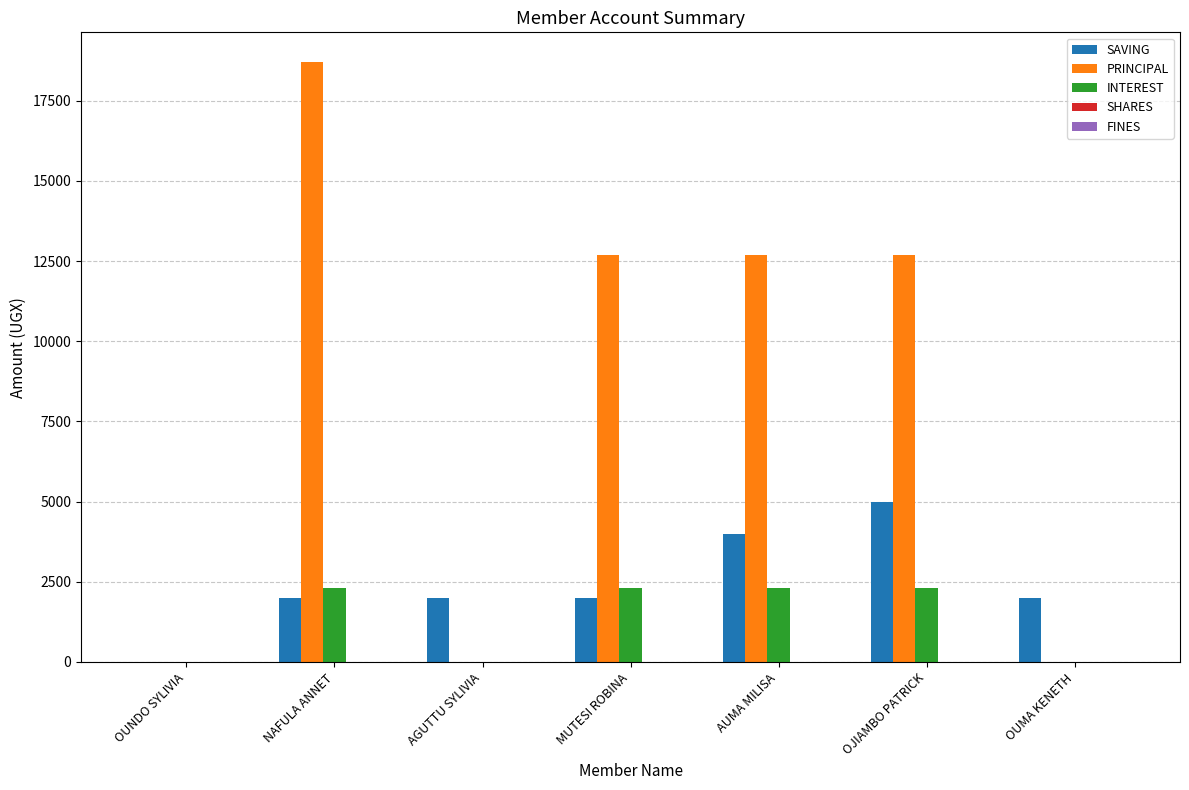

What value does the PRINCIPAL series have at MUTESI ROBINA, to the nearest 10?

12700